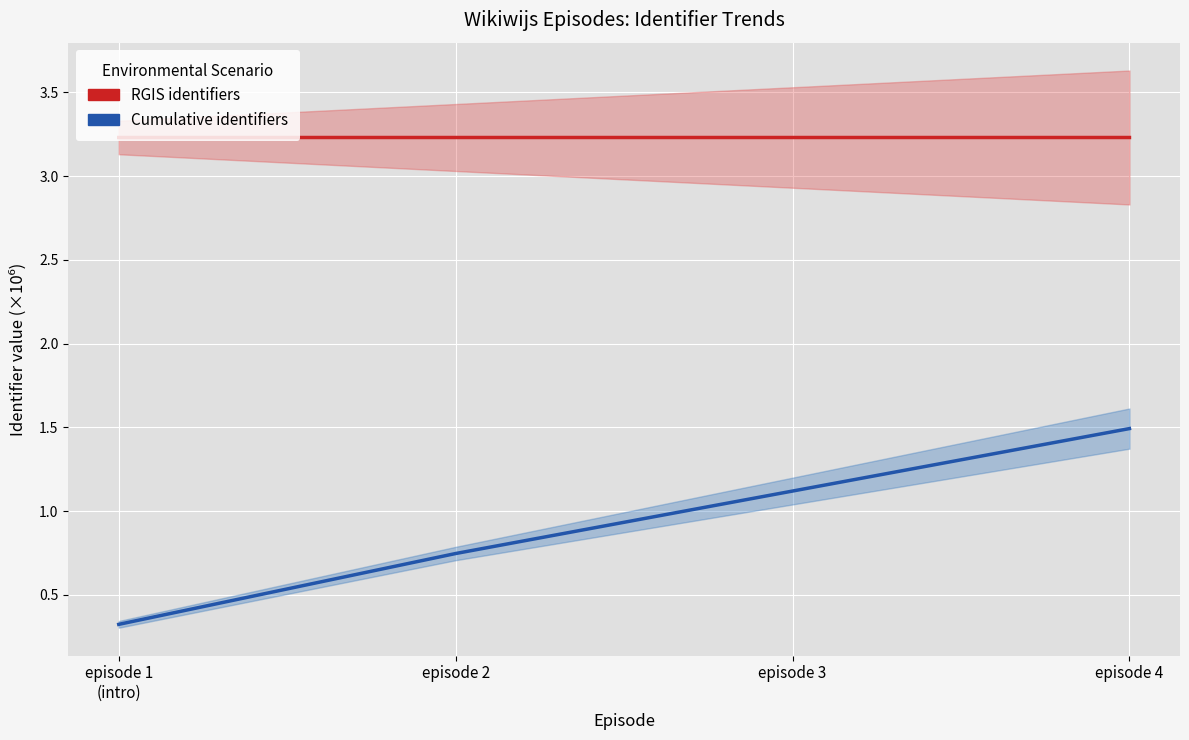

True or false: episode 2 has more than 2 points higher than both neighbors.

False